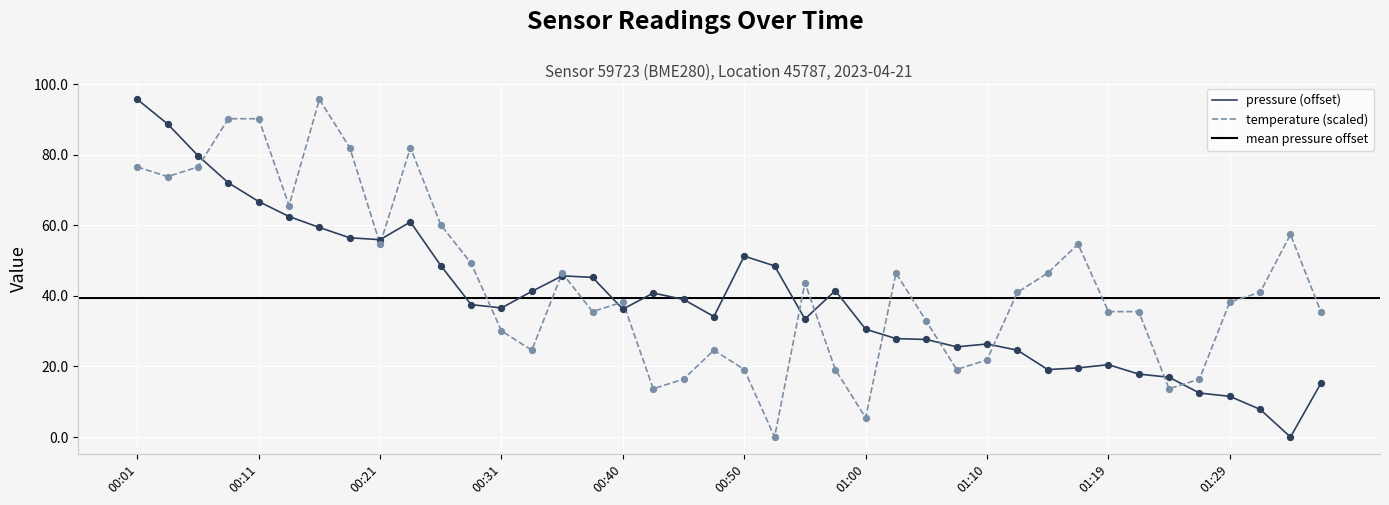

At which category is the sum across all series the highest?

00:01